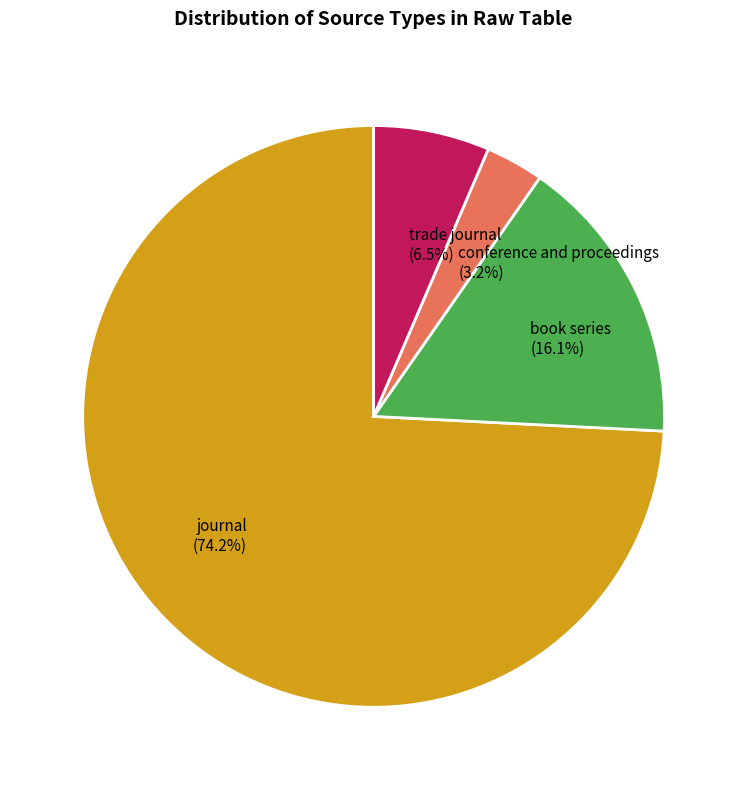

What is the largest slice in the pie chart?

journal